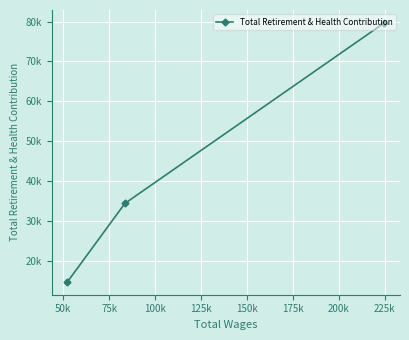

What is the greatest value displayed?

79648